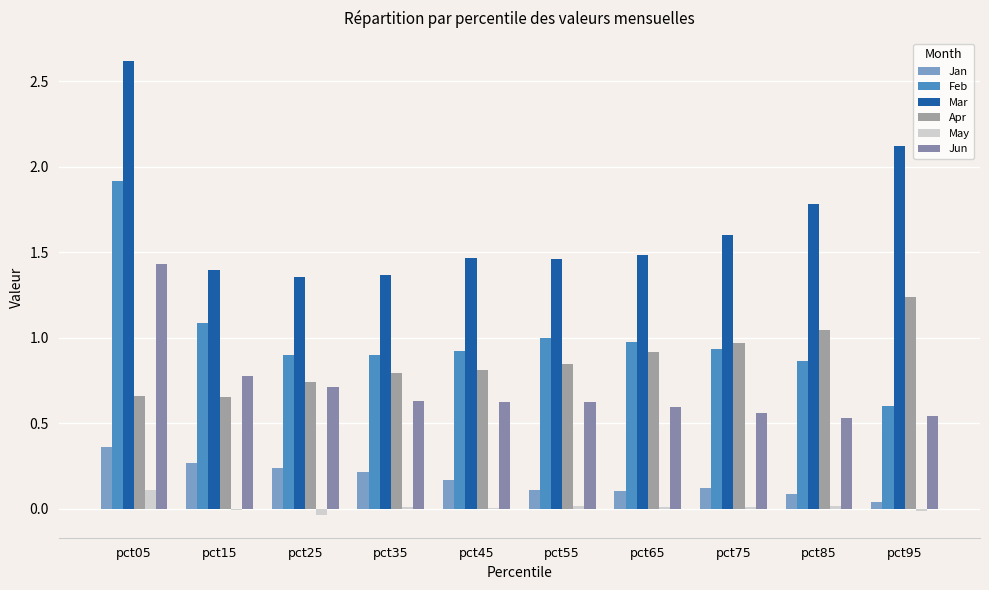

Count the Jun values in the range 0 to 1.

9